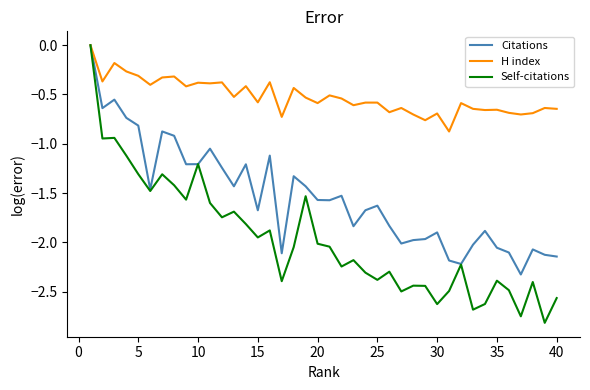

Rank the series by their average value, from highest to lowest.

H index, Citations, Self-citations